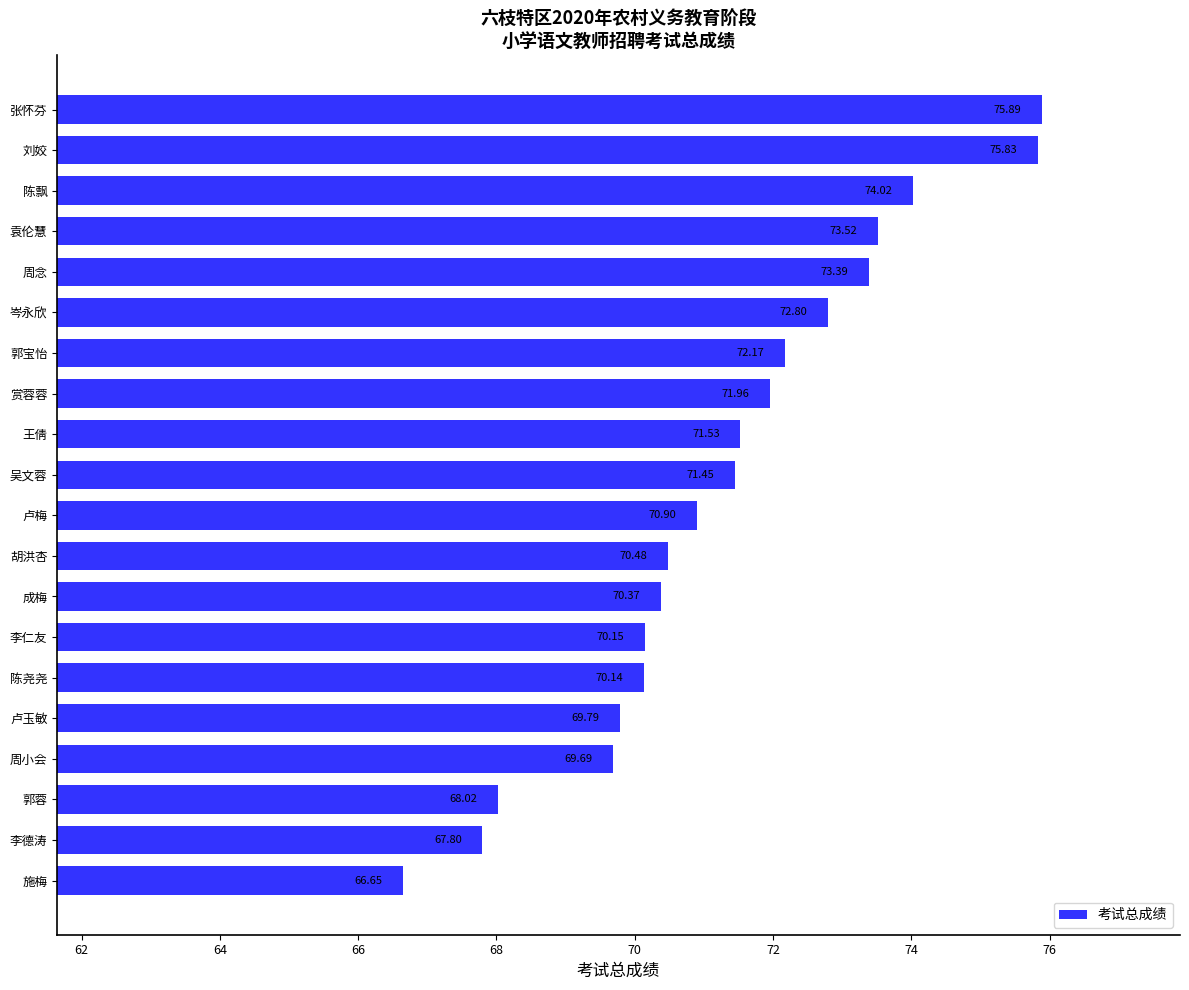

Approximately how many times larger is the value at 李德涛 compared to 陈尧尧?

1.0